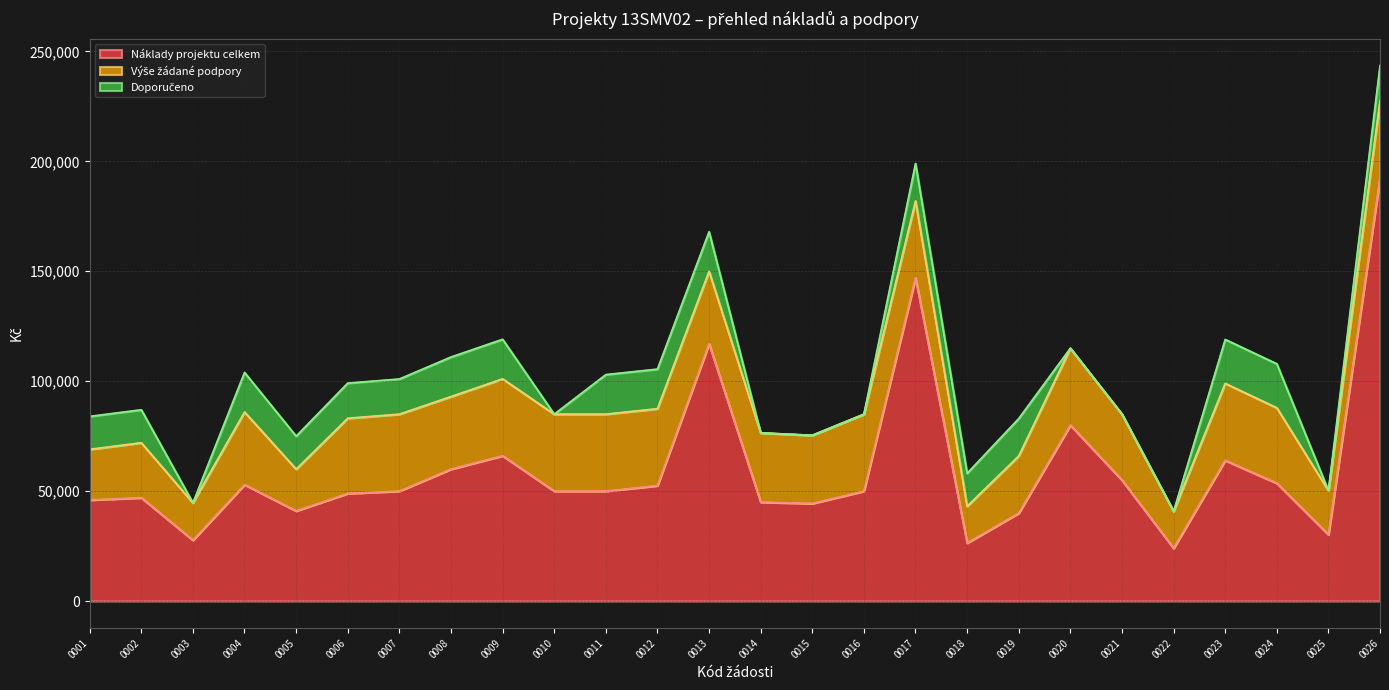

Which has a higher value, 0002 or 0005?

0002